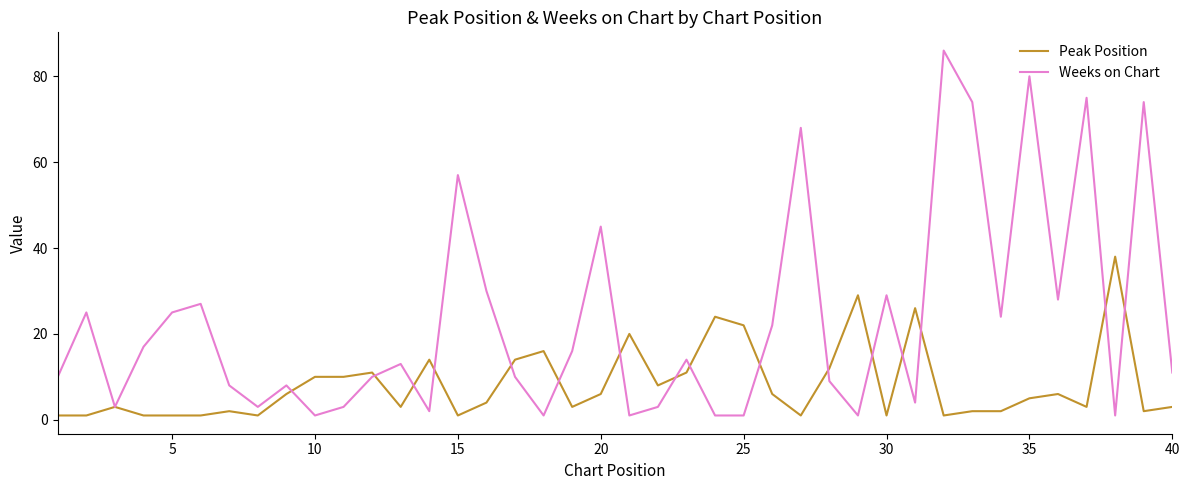

Which series has the largest range (max minus min)?

Weeks on Chart